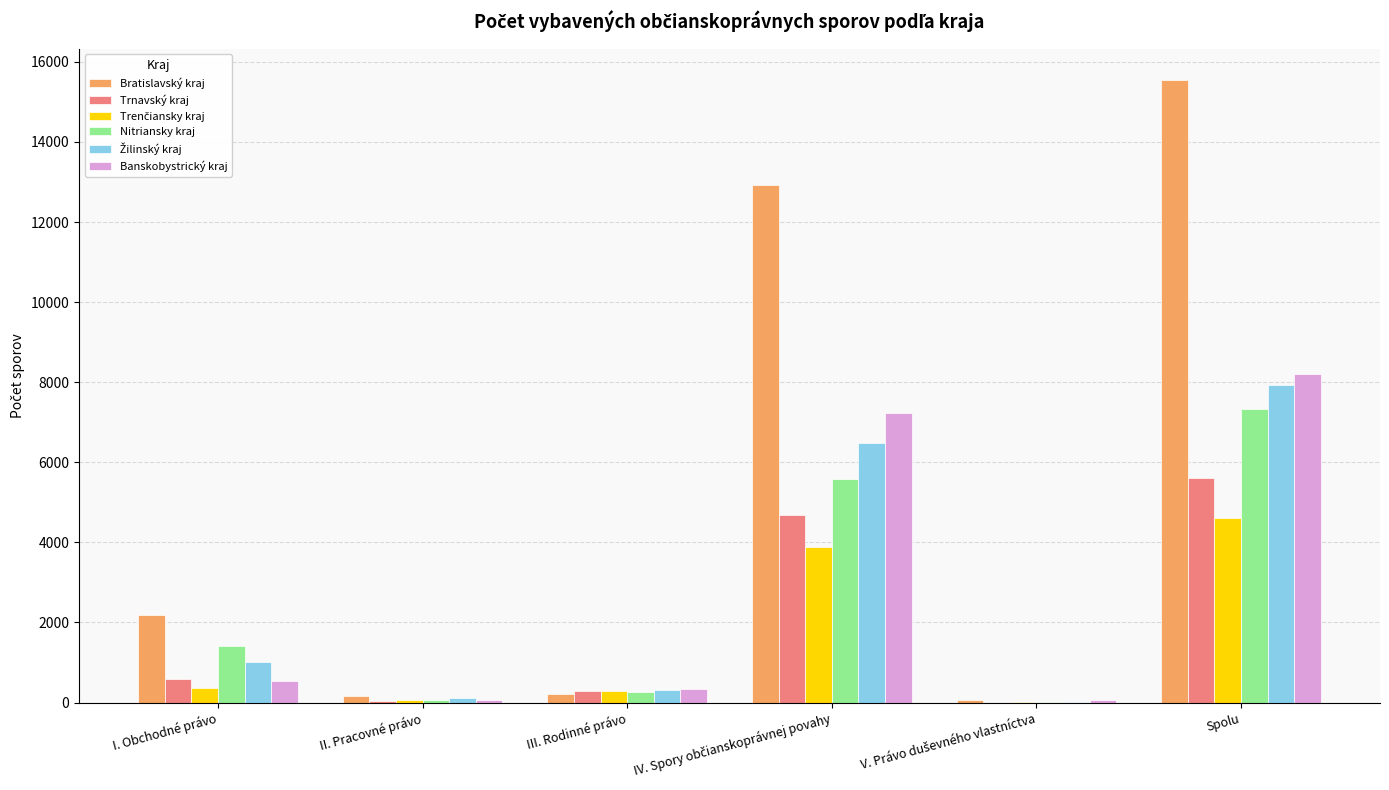

Which category has the highest value in the Banskobystrický kraj series?

Spolu